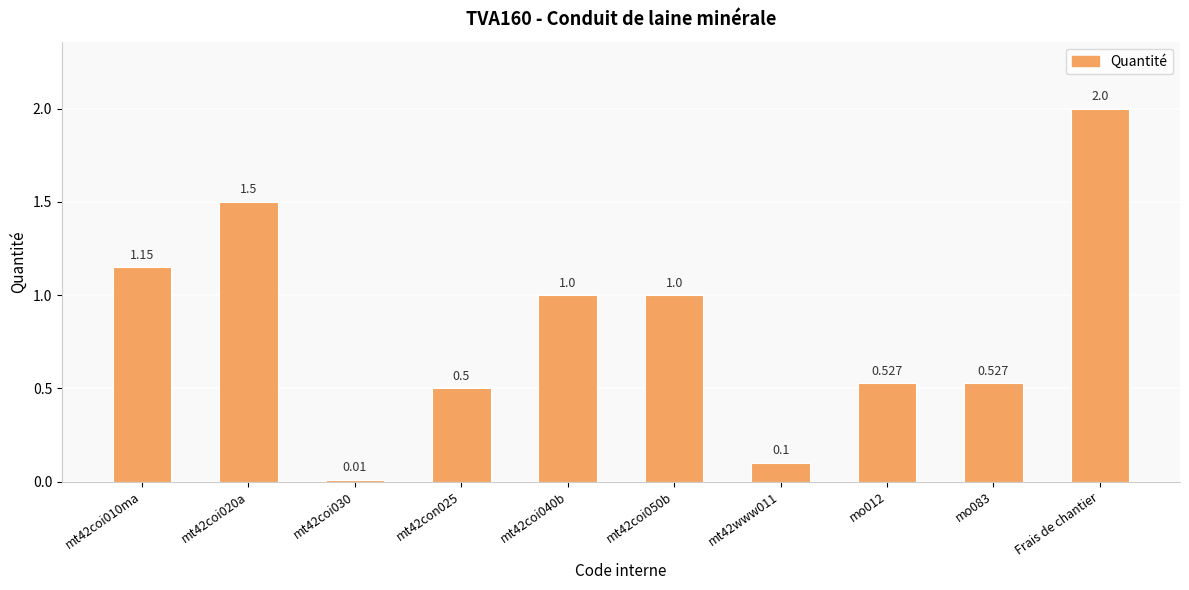

Where does the data first go above 1?

mt42coi010ma